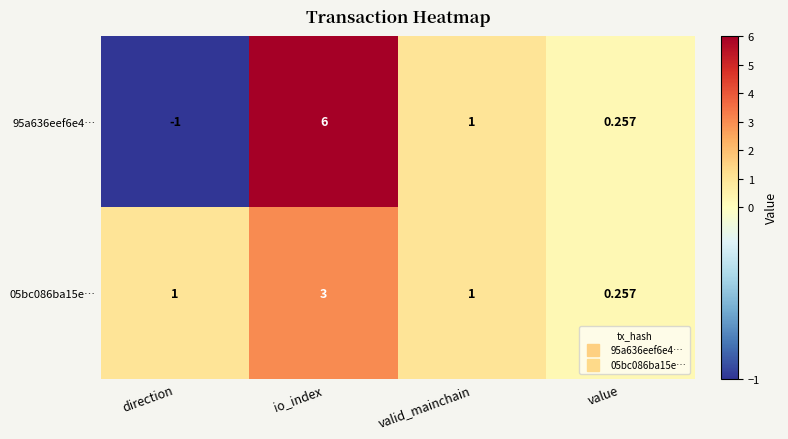

At how many categories does at least one series exceed 5?

1